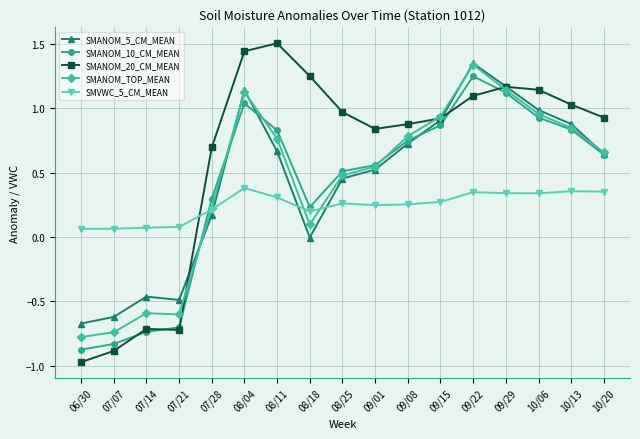

What position from the left is 10/13?

16